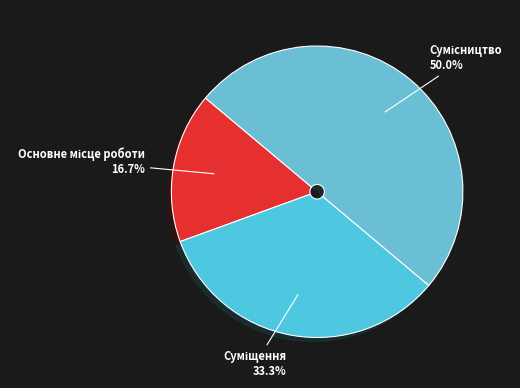

What is the ratio of the value at Суміщення to the value at Основне місце роботи?

2.0